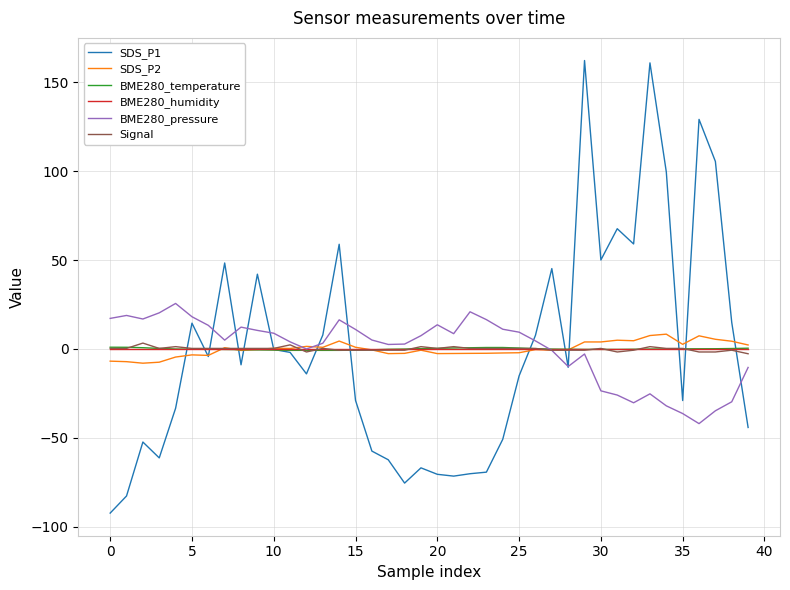

What is the maximum value shown in the chart?

162.3